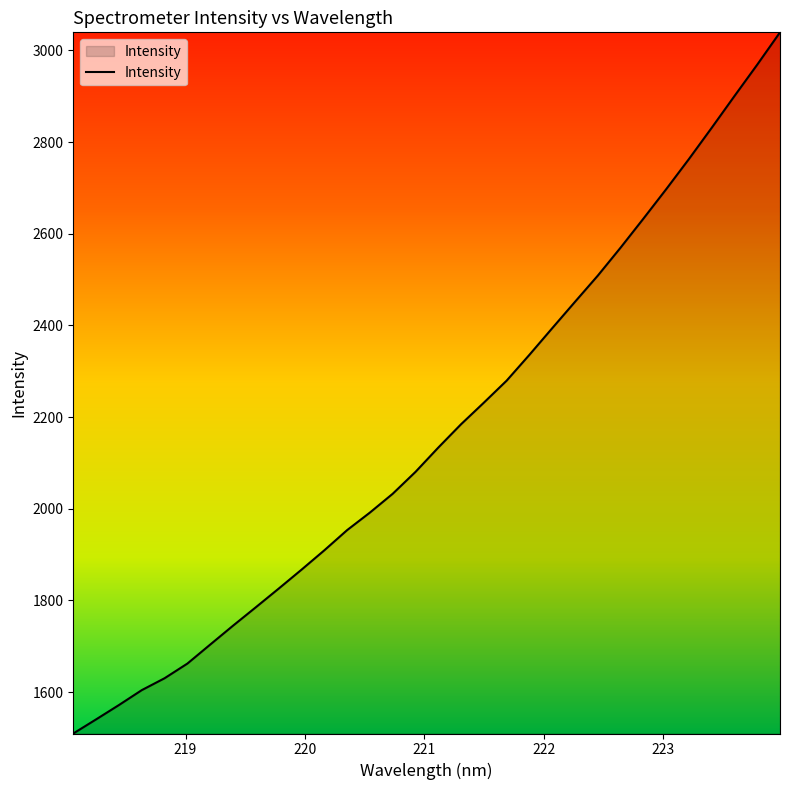

What is the minimum value shown in the chart?

1509.5